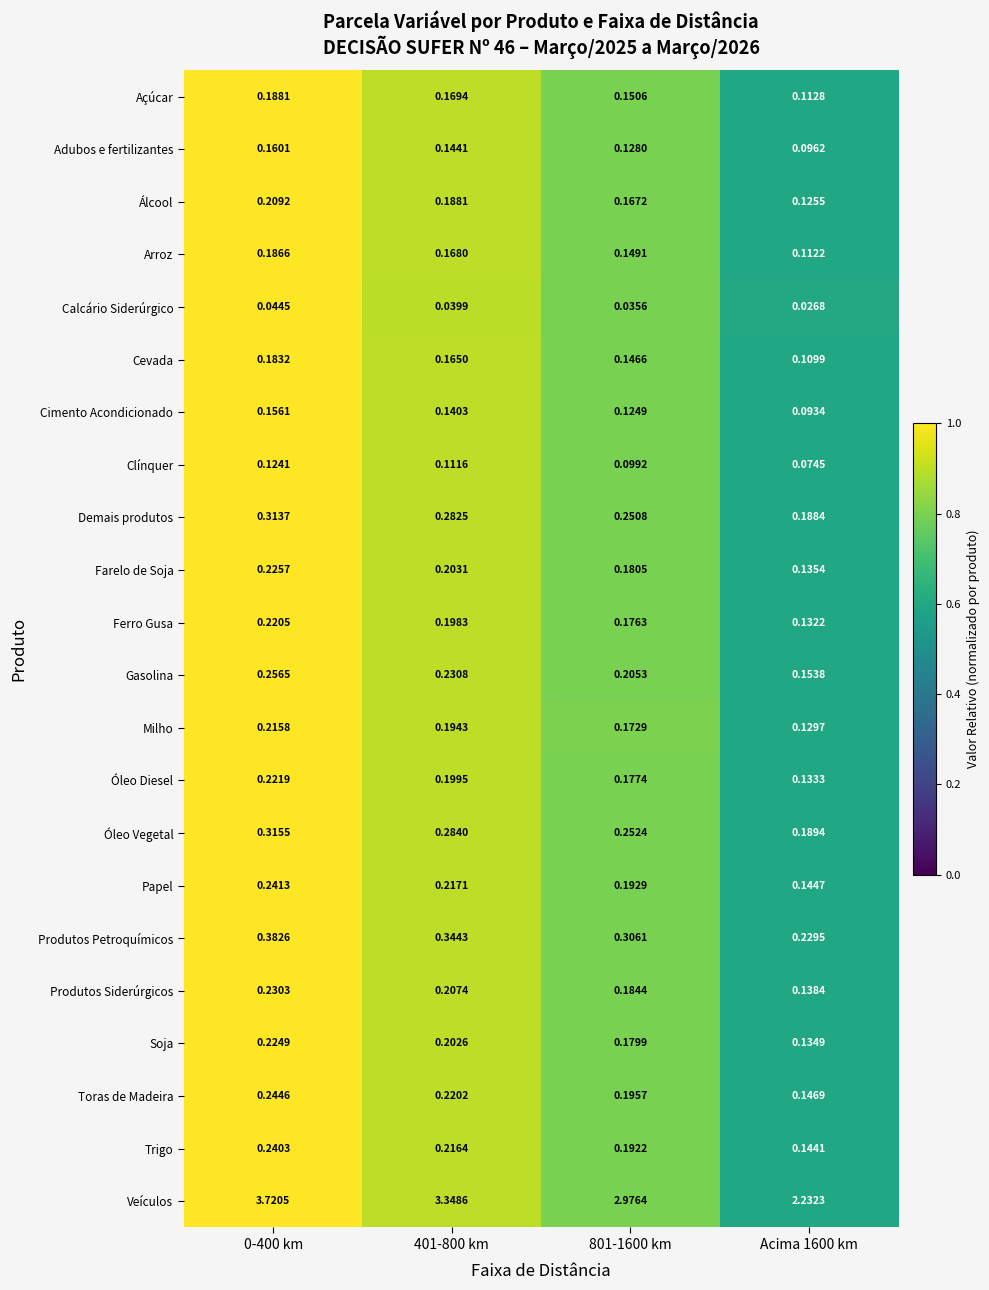

Is the value of Toras de Madeira at 801-1600 km greater than the value of Produtos Siderúrgicos at 0-400 km?

No